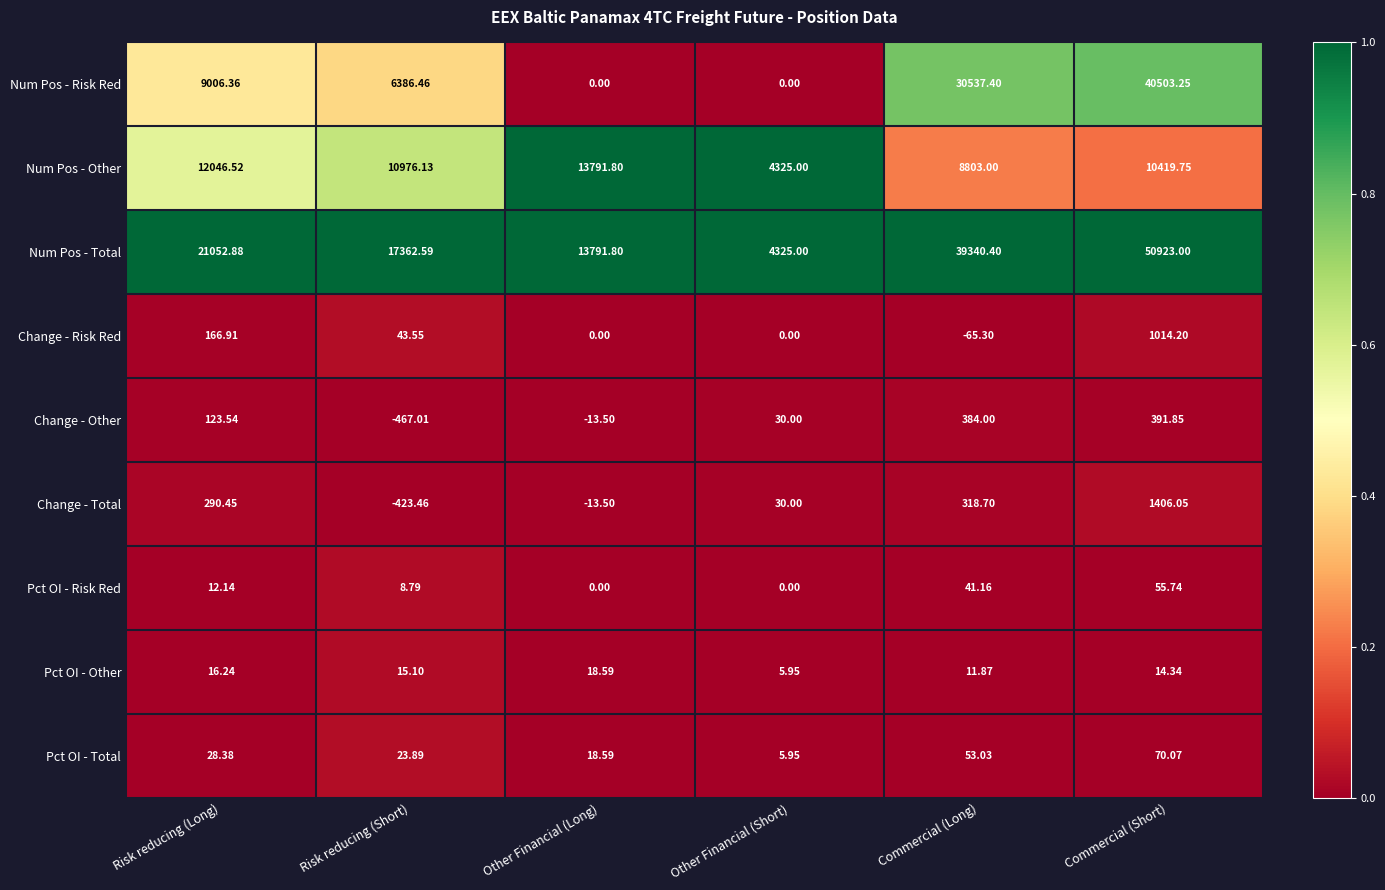

Where is Change - Total nearest to the value 491?

Commercial (Long)